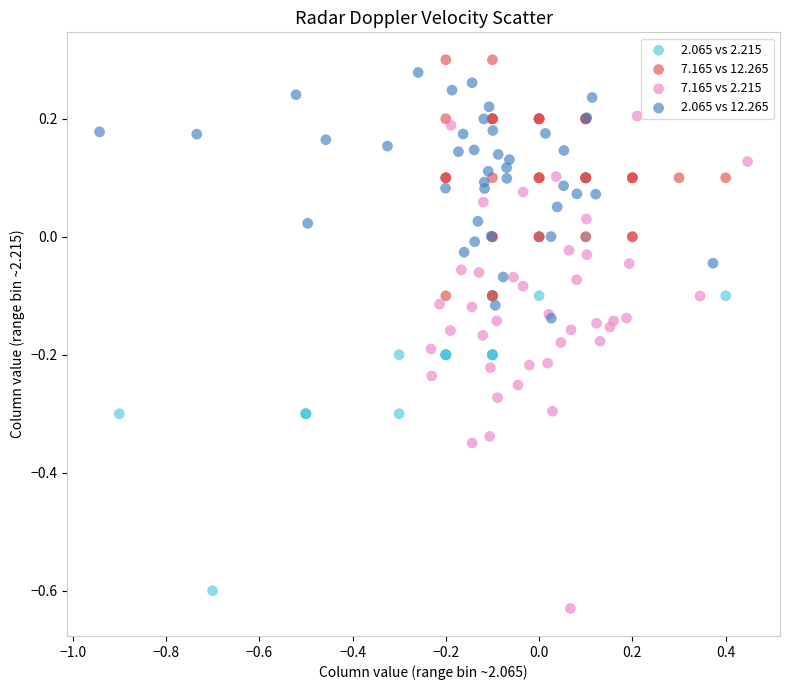

Which series has the largest Y range (max minus min)?

7.165 vs 2.215